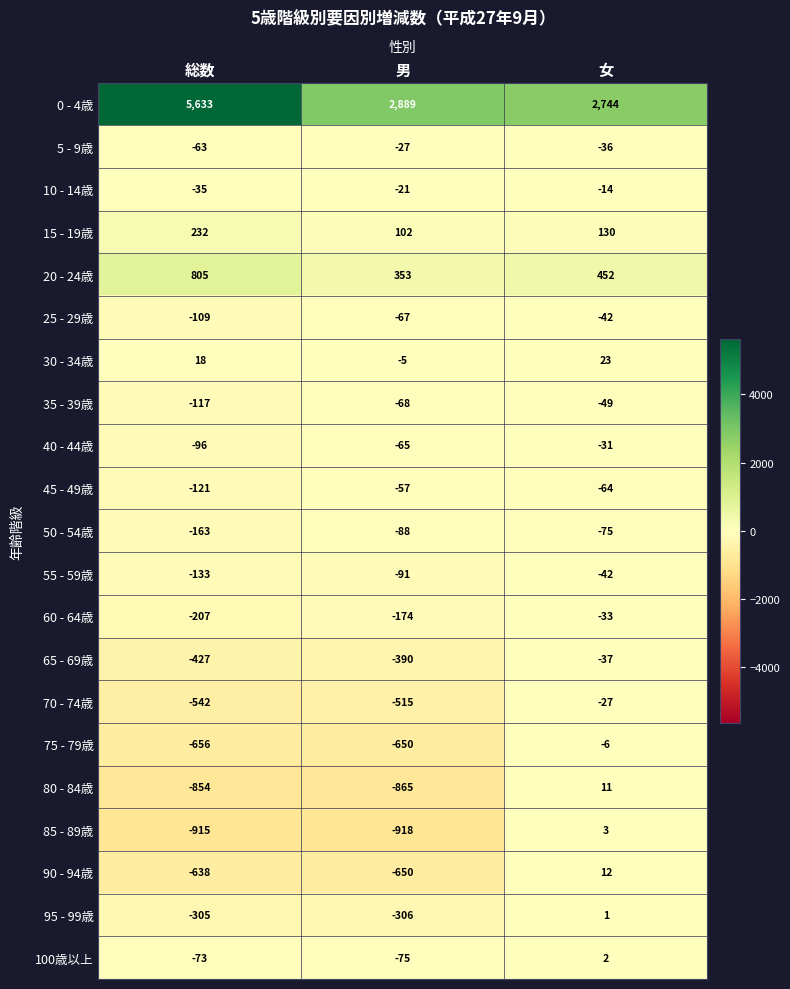

Between 総数 and 女, which series saw the biggest shift?

0 - 4歳